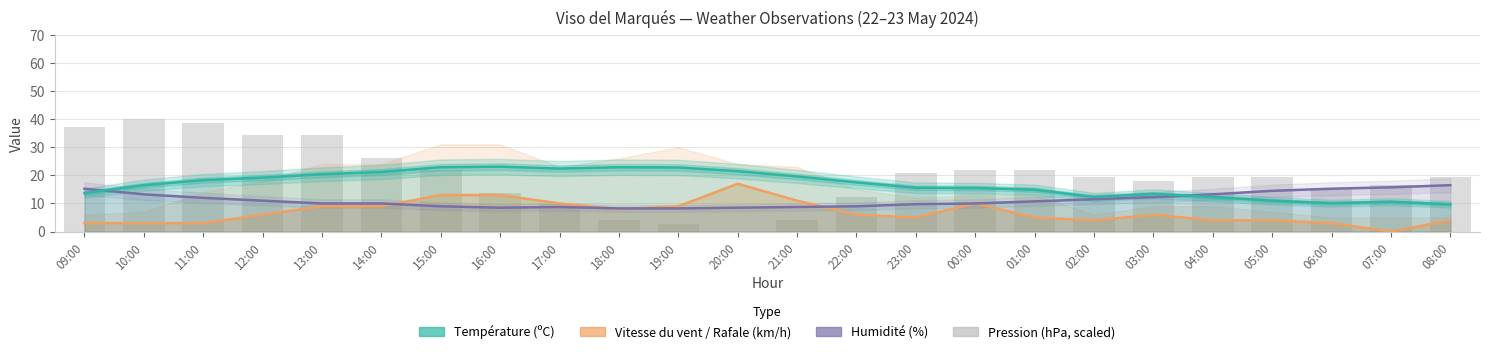

Which series changed the most between 13:00 and 16:00?

Pression (hPa)